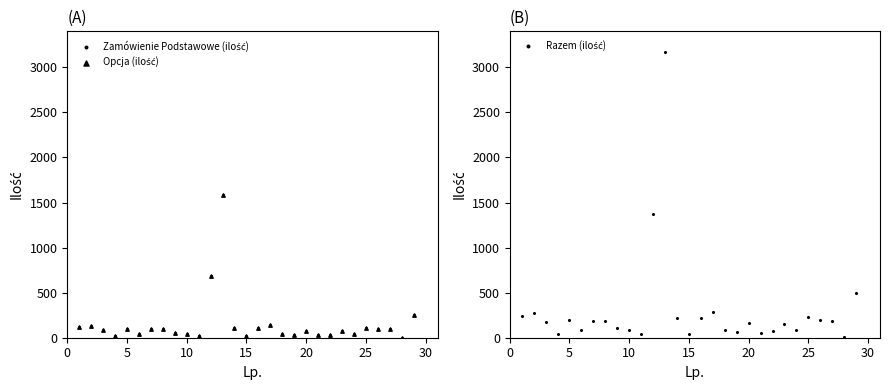

Which series has the largest total across all categories?

Razem (ilość)